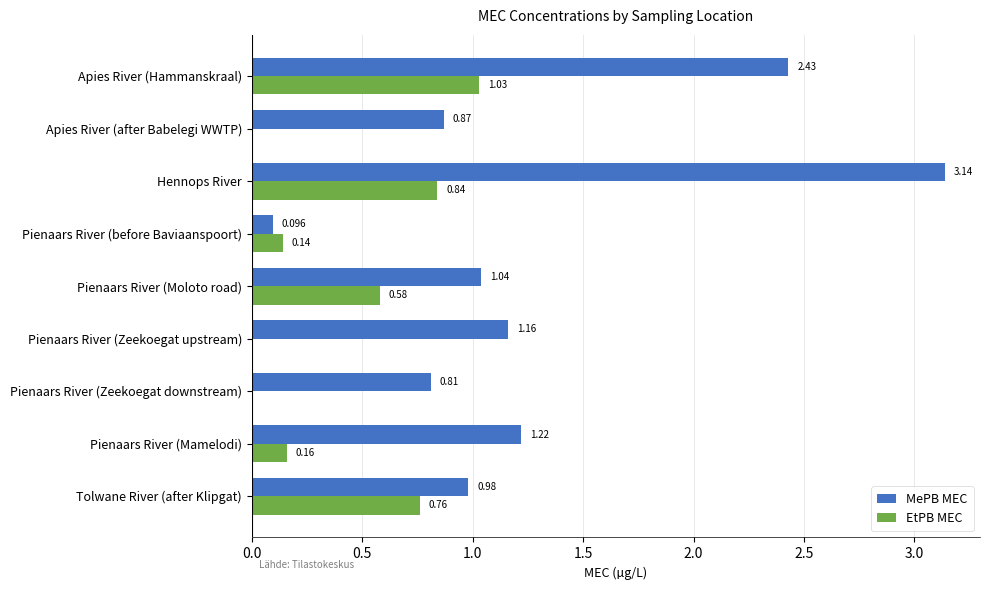

Which category has the highest value across all series?

Hennops River